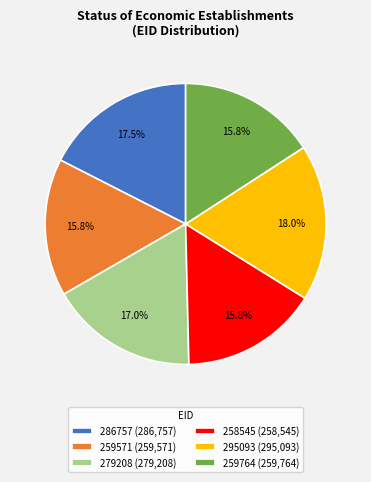

What is the ratio of the value at 295093 (295,093) to the value at 258545 (258,545)?

1.1